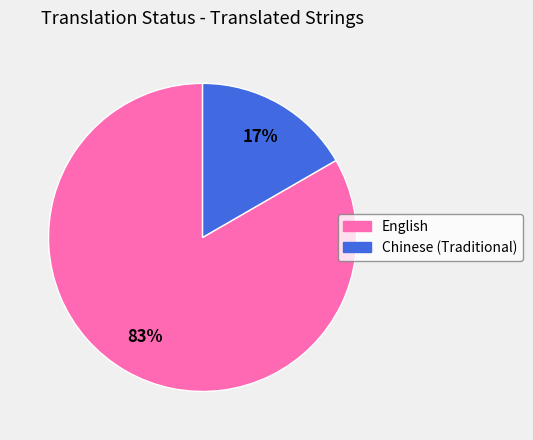

What percentage is the English slice, to the nearest percent?

83%